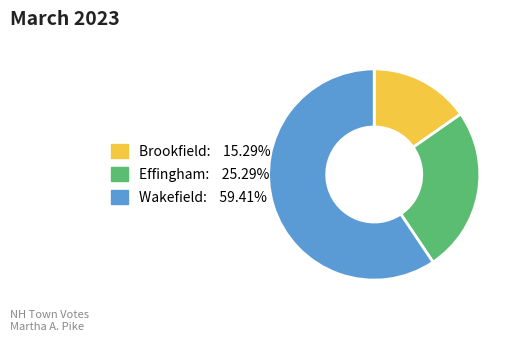

Does Brookfield represent more than half of the total?

No